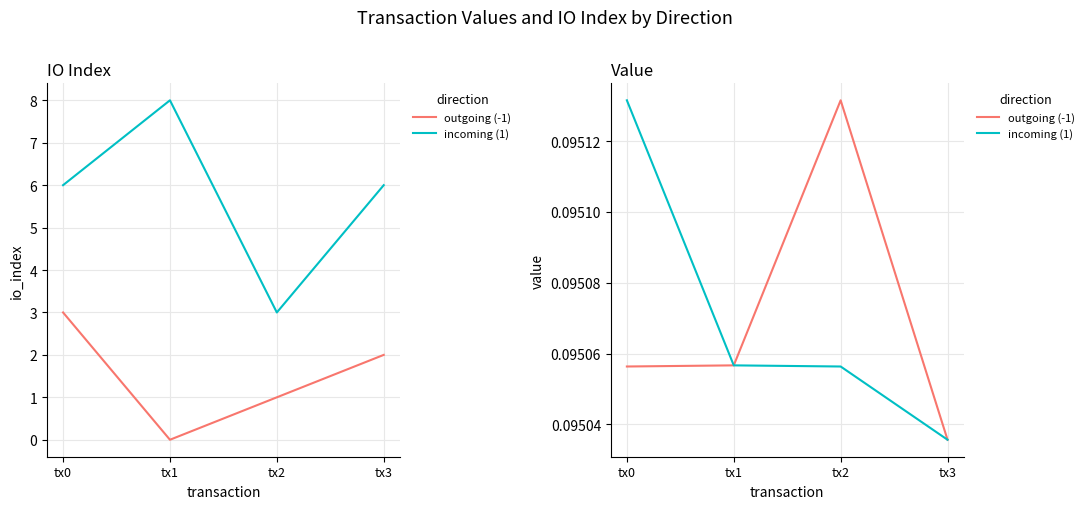

Reading left to right, list all the values displayed in this chart.

outgoing (-1): tx0=0.1	tx1=0.1	tx2=0.1	tx3=0.1
incoming (1): tx0=0.1	tx1=0.1	tx2=0.1	tx3=0.1